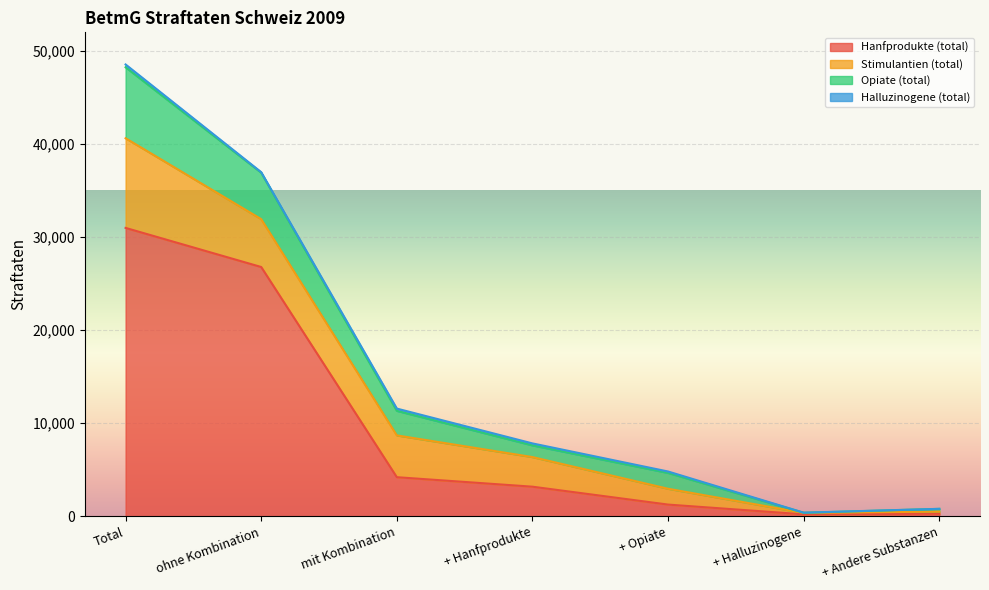

What is the total value across all series at ohne Kombination?

36975